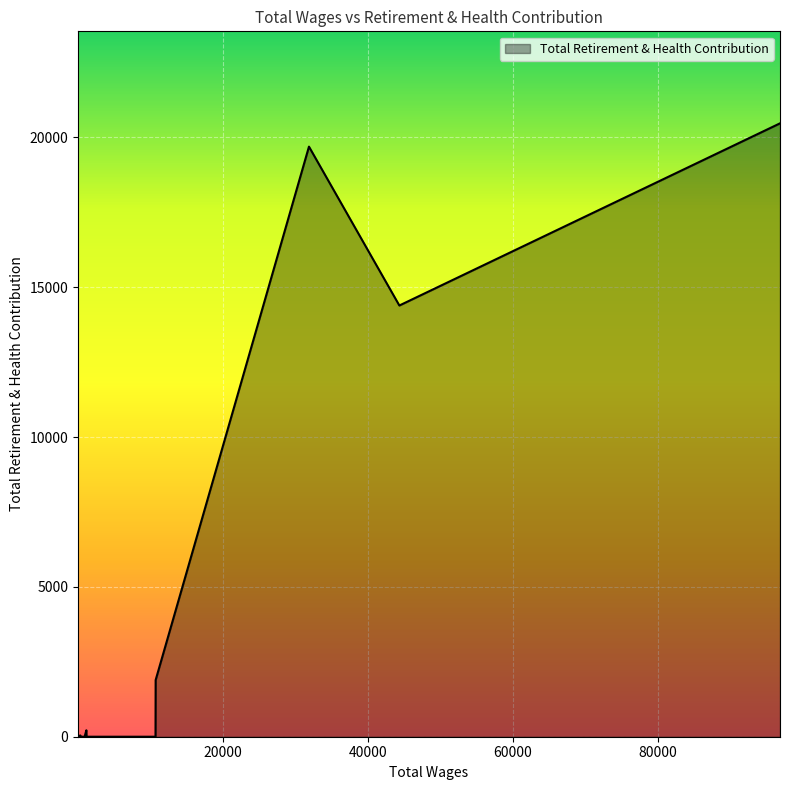

What is the difference between the maximum and minimum values?

20466